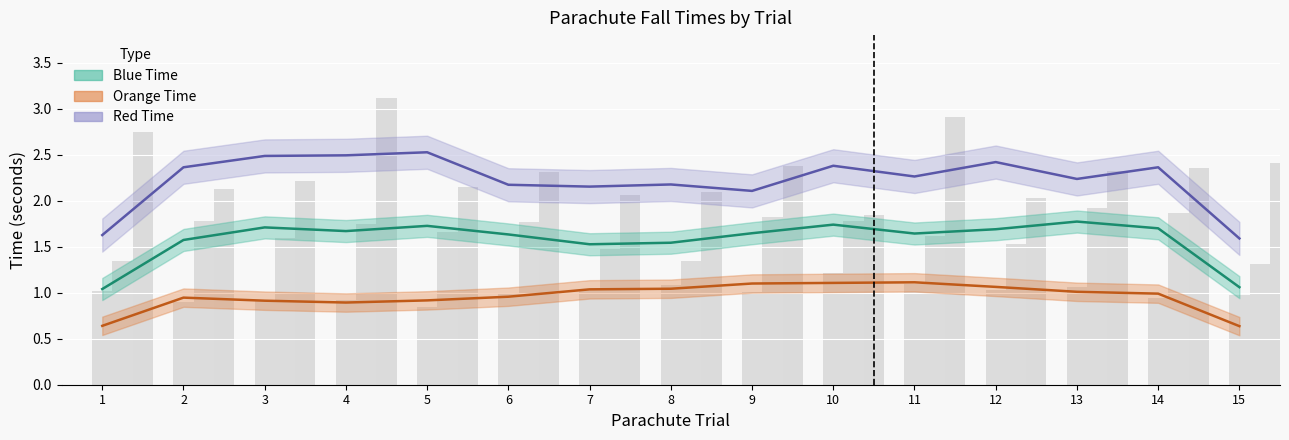

What is the value of the Red Time bar at the 13th from the left?

2.3